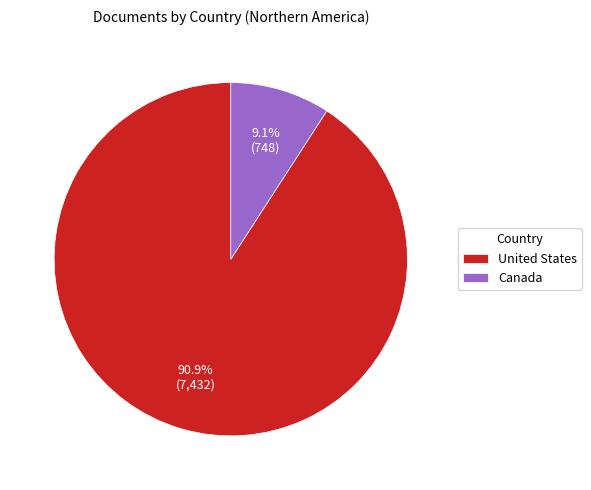

Is it true that United States is 83% of the pie?

False